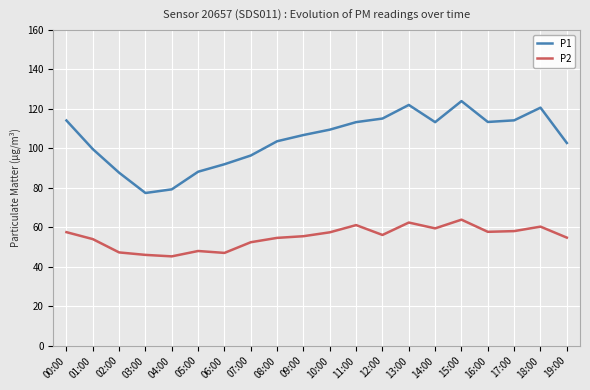

What is the average value of the P1 series?

104.7